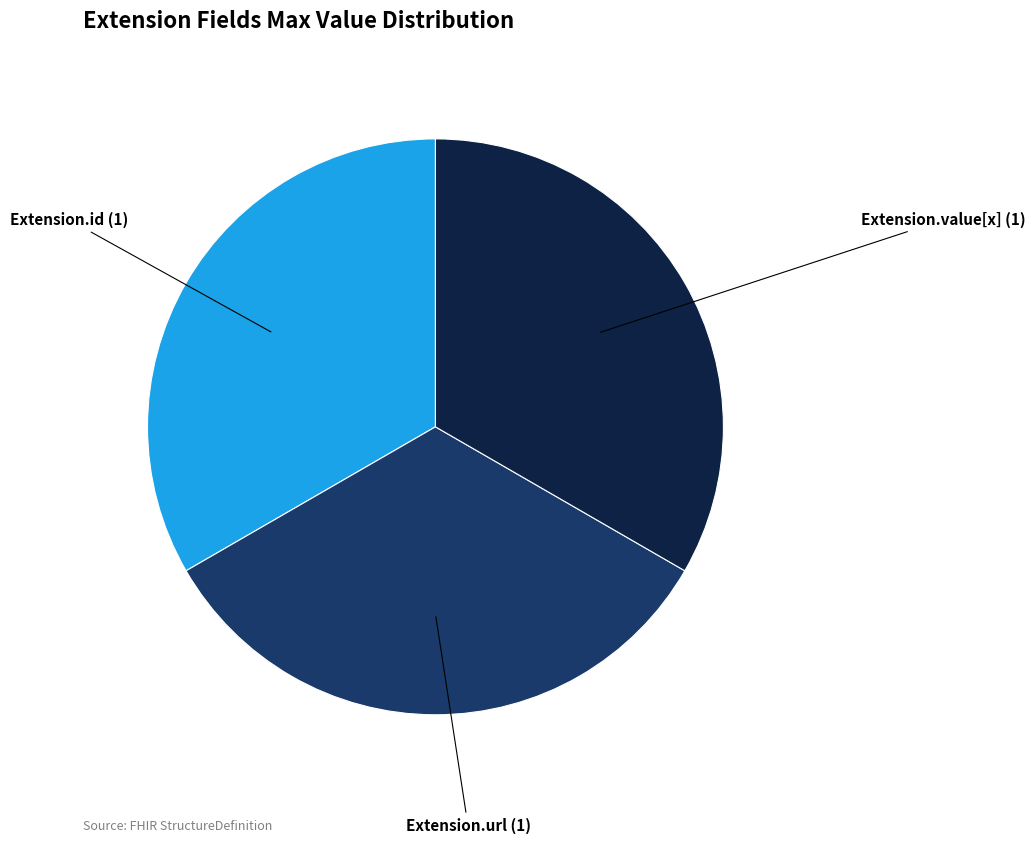

Is there any slice that represents more than half of the pie?

No